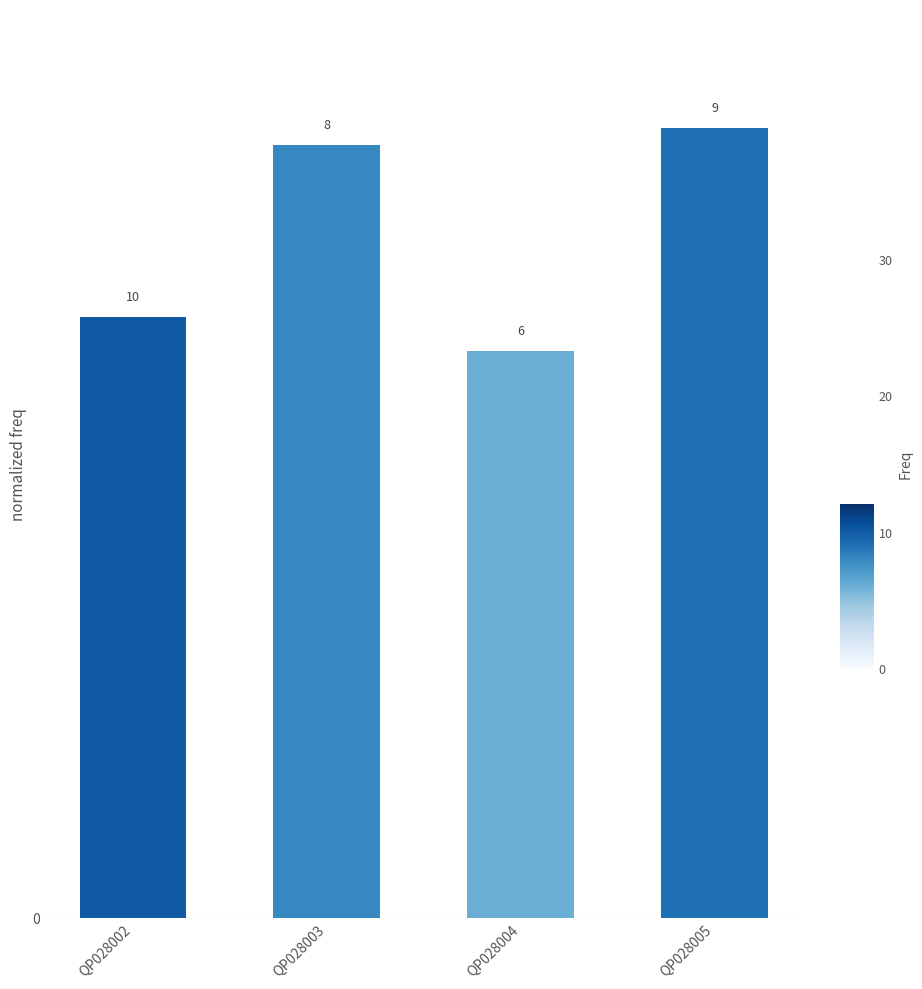

True or false: the data shows 0.1 at QP028004.

False